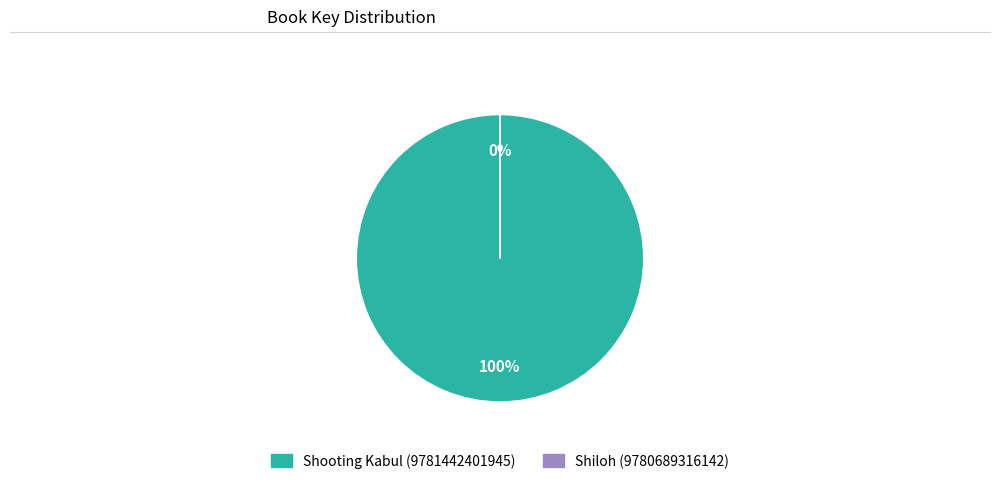

Combined, what portion of the pie is Shooting Kabul (9781442401945) and Shiloh (9780689316142)?

100.0%